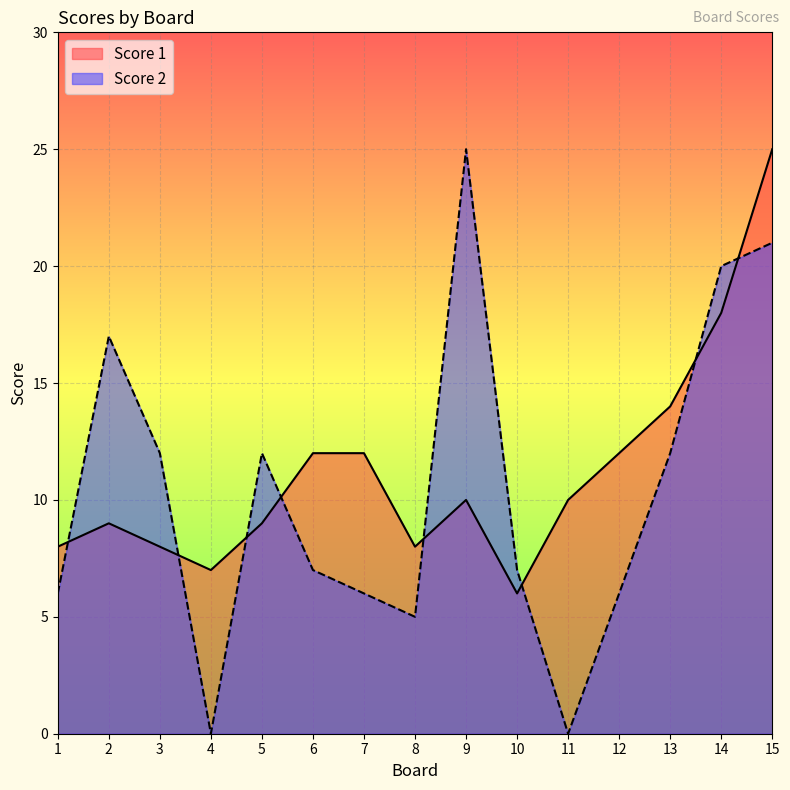

Which series changed the most between 13 and 15?

Score 1